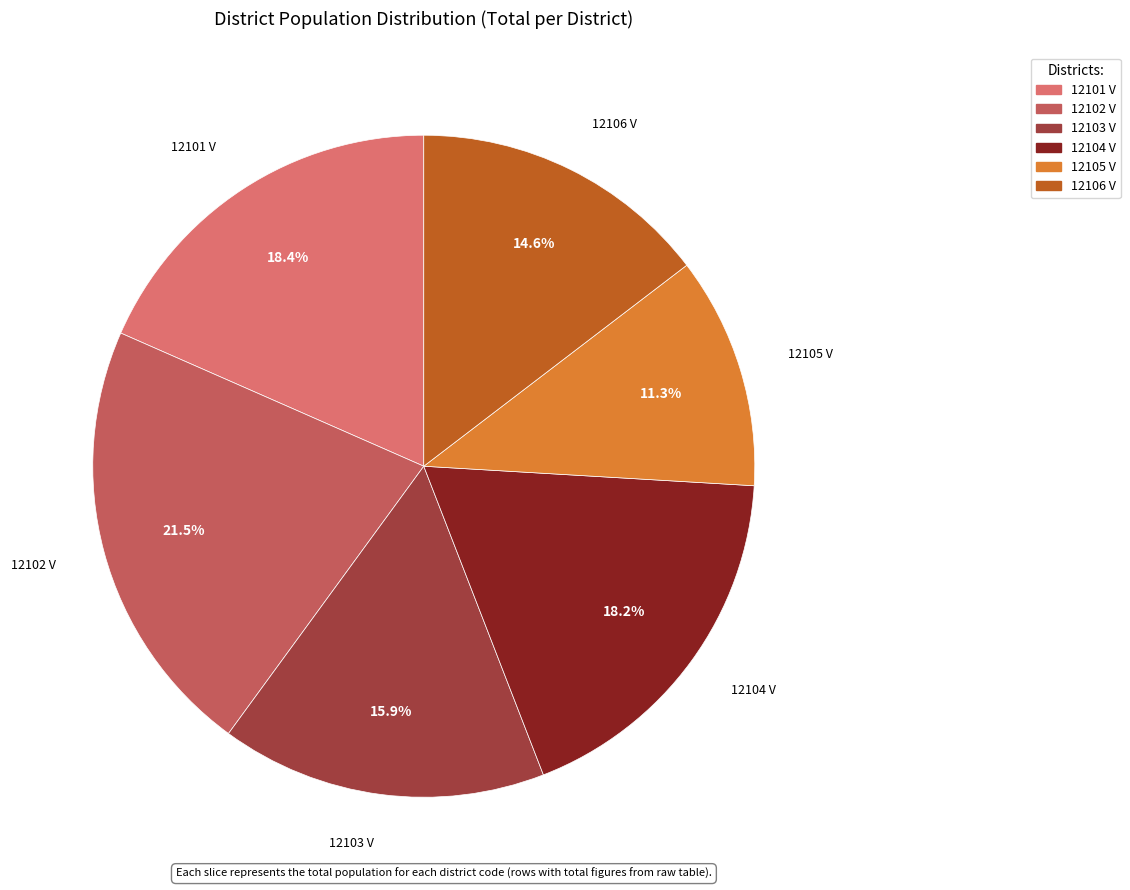

Which category has the smallest portion of the pie?

12105 V